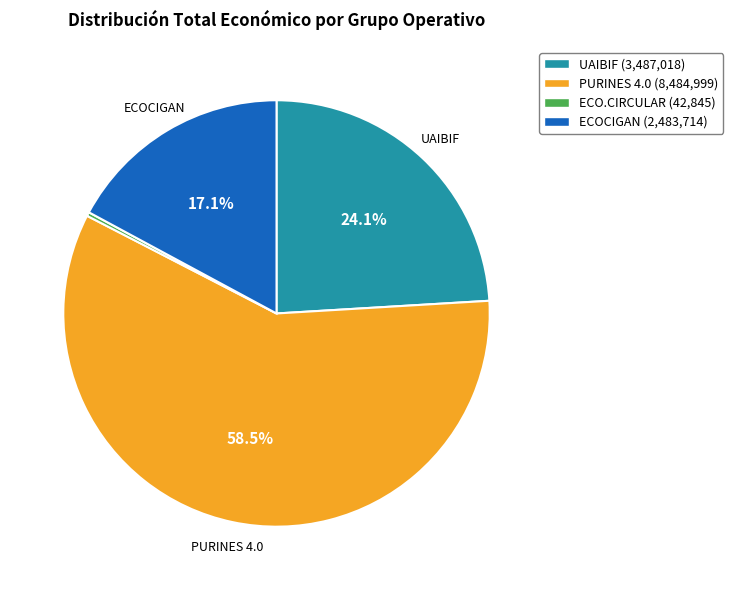

Is there any slice that represents more than half of the pie?

Yes